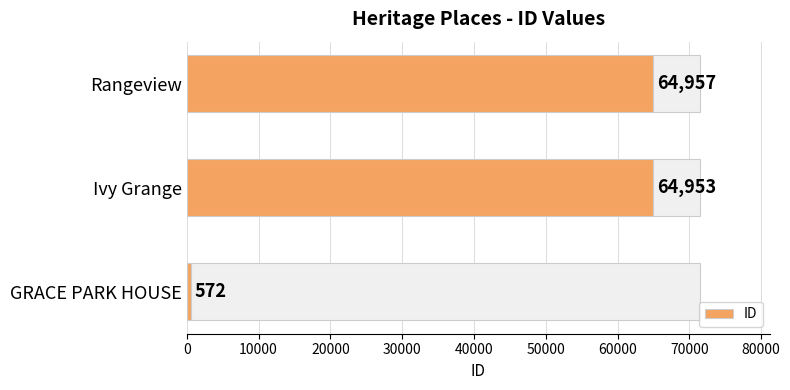

At which label does ID reach its minimum?

GRACE PARK HOUSE